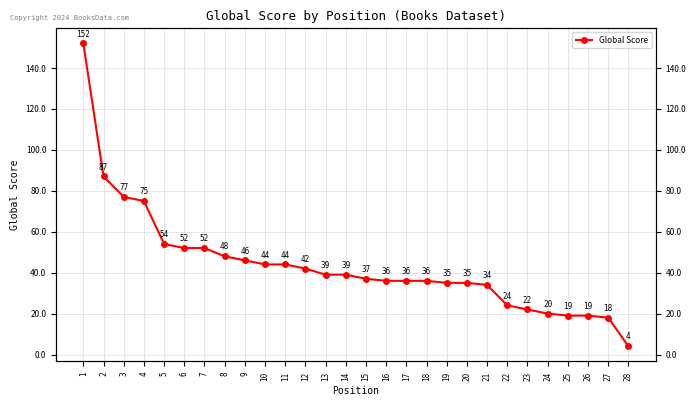

What is the change in value from 11 to 13?

-5